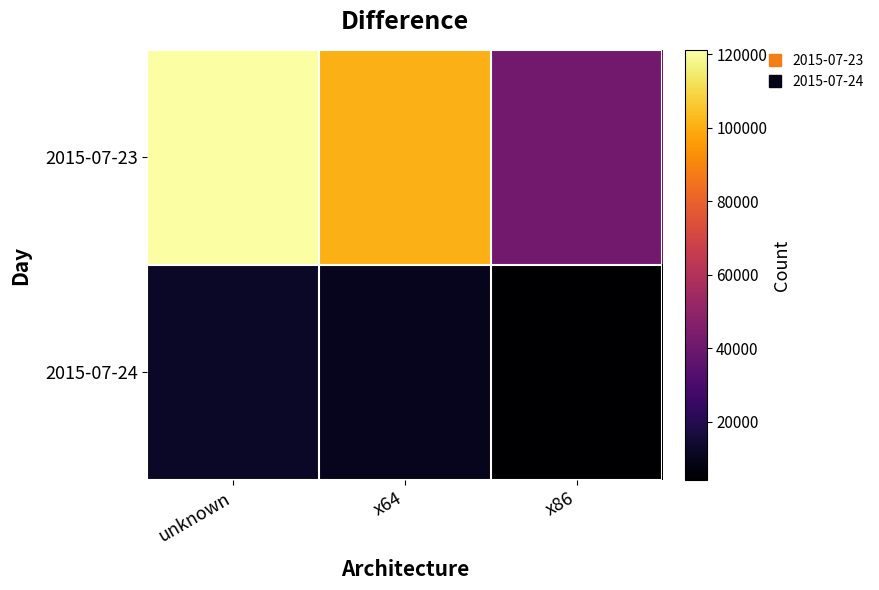

Reading left to right, list all the values displayed in this chart.

2015-07-23: unknown=121229	x64=100899	x86=41191
2015-07-24: unknown=12062	x64=10517	x86=4144